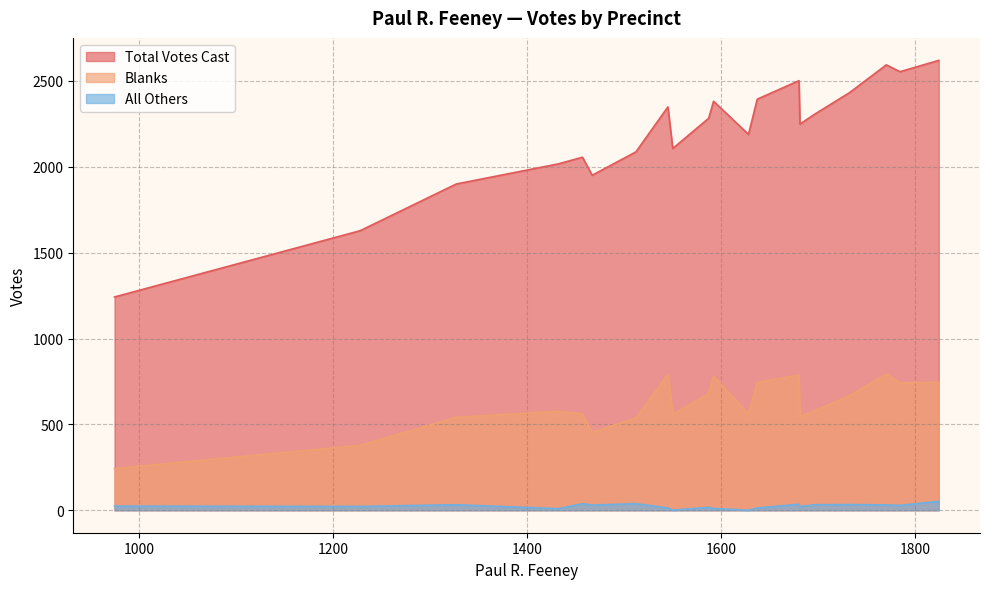

What is the lowest value of the Total Votes Cast series?

1242